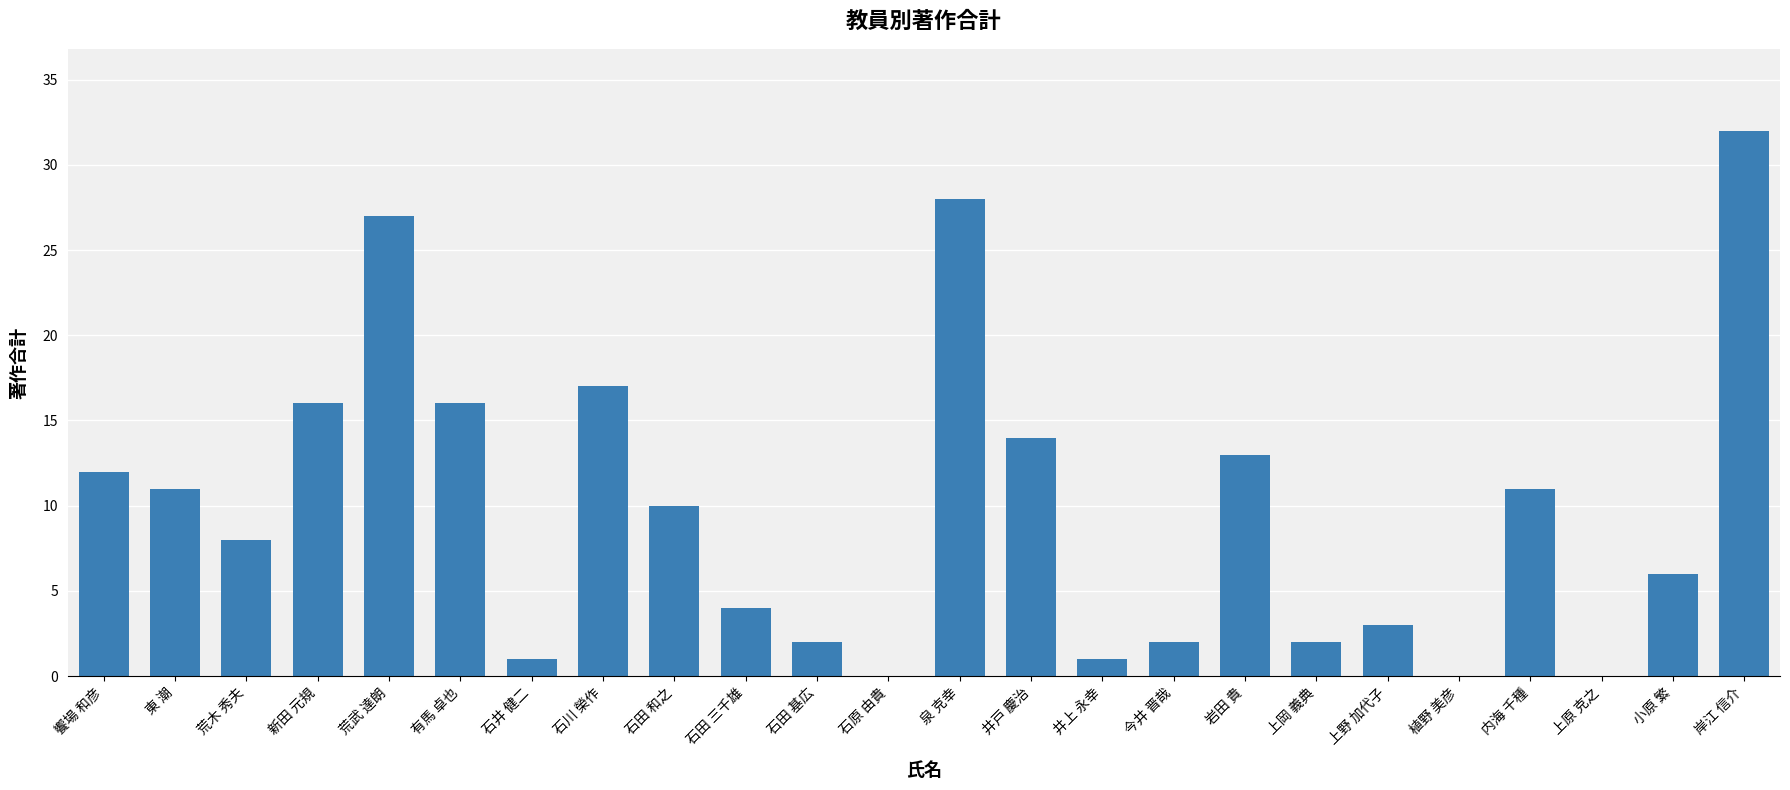

Approximately how many times larger is the value at 荒武 達朗 compared to 東 潮?

2.5